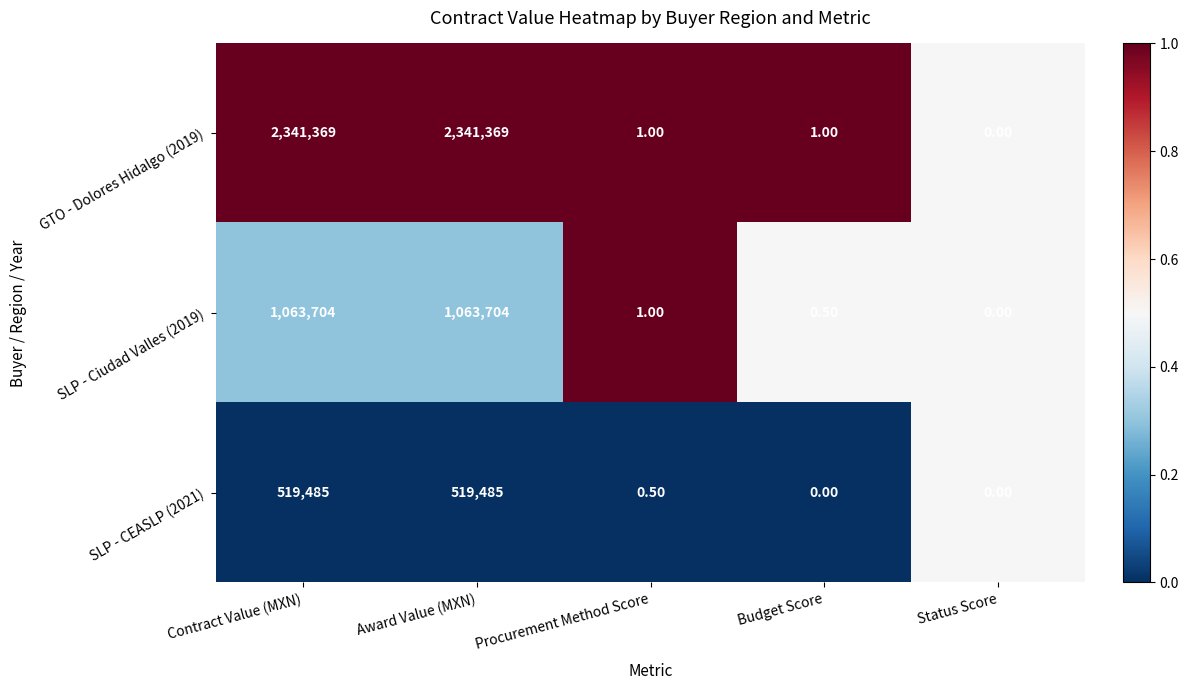

What is the sum of all SLP - CEASLP (2021) values?

1038970.5